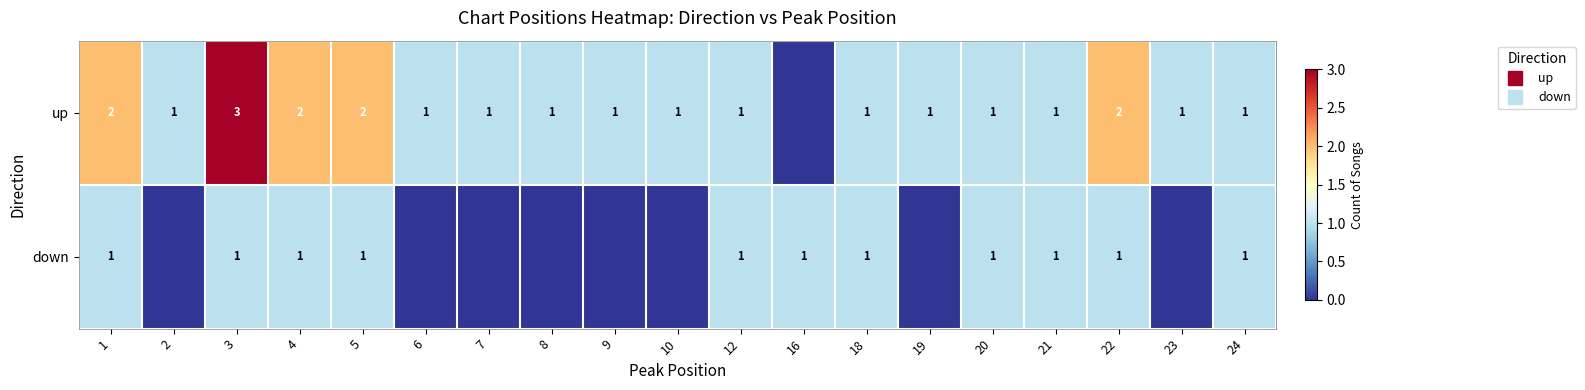

Is it true that up equals 1 at 2?

True